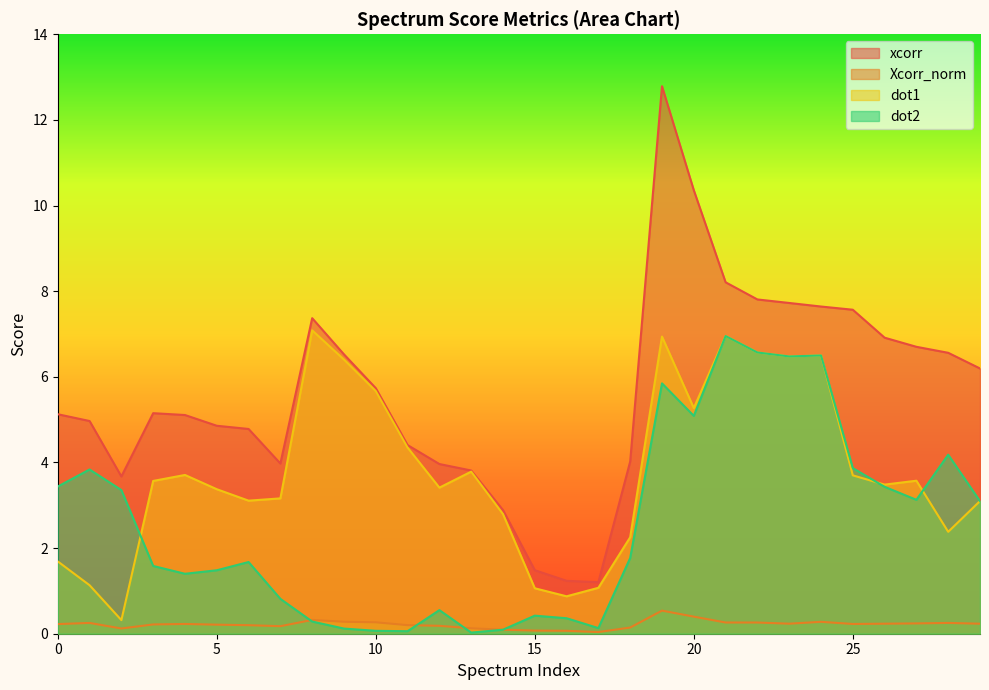

What is the spread (max minus min) of values at 9?

6.4